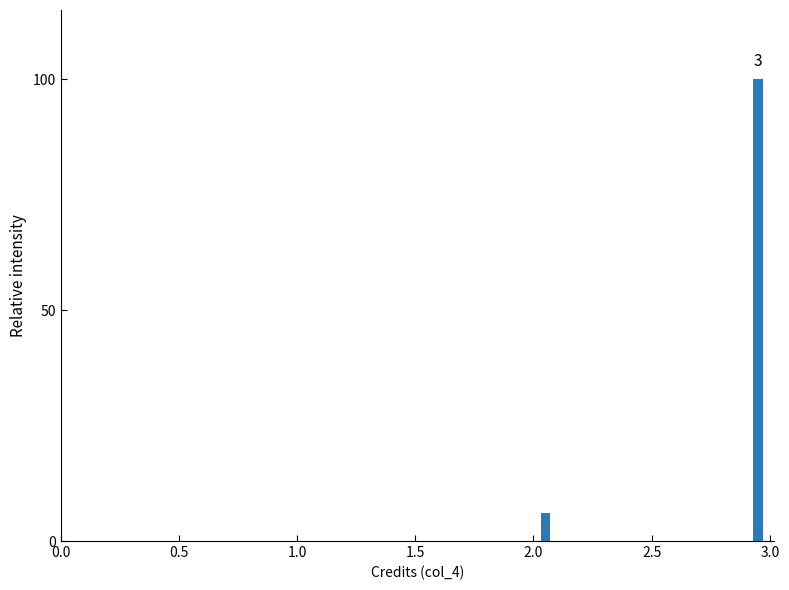

Read against the x-axis, roughly where is the centre of the tallest bar?

2.95